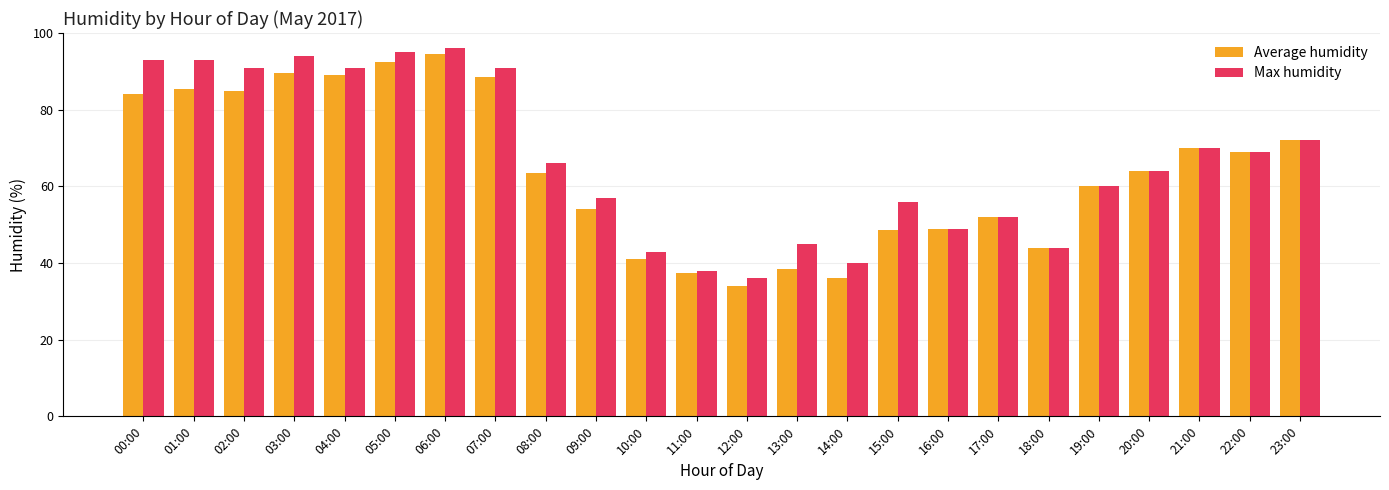

True or false: Max humidity has a value of 53.5 at 02:00.

False